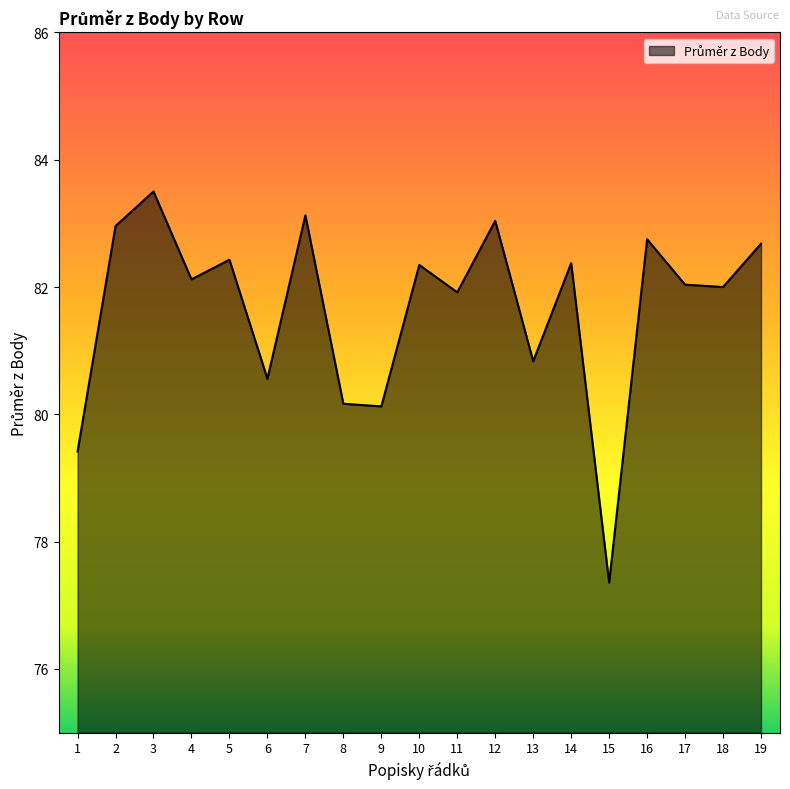

Is it true that the value at 7 is 83.1?

True